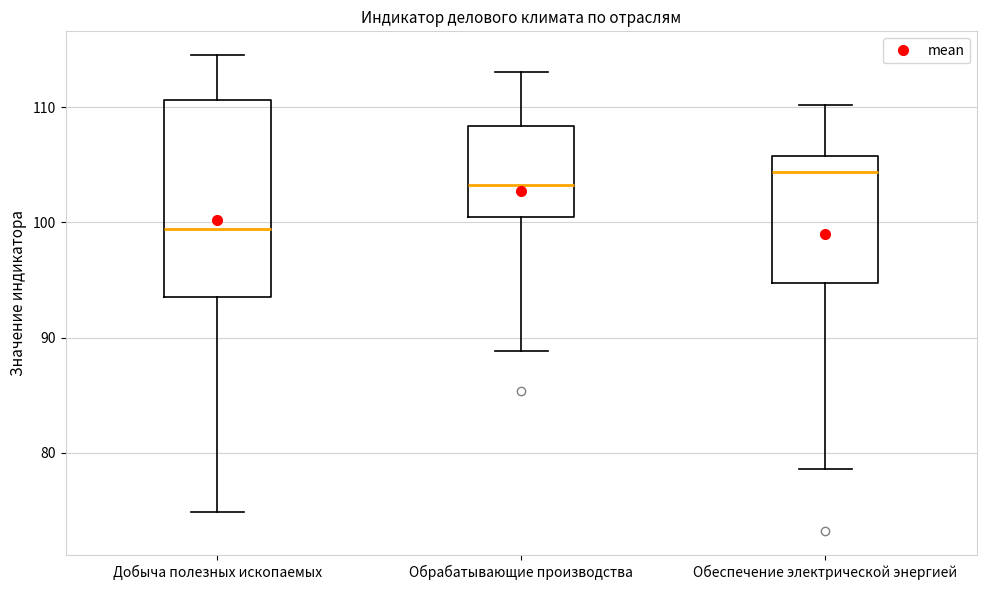

Where is the lower edge of the box for Добыча полезных ископаемых on the y-axis? The values are not printed on the chart, so give them approximately, as read against the axis.

94